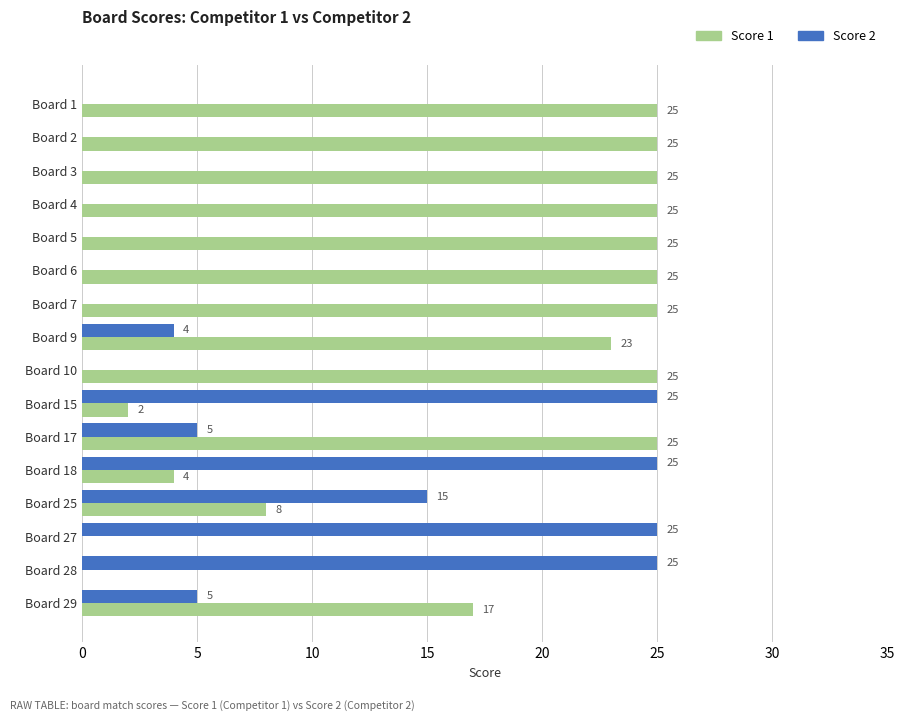

At which label is Score 2 closest to 12?

Board 25